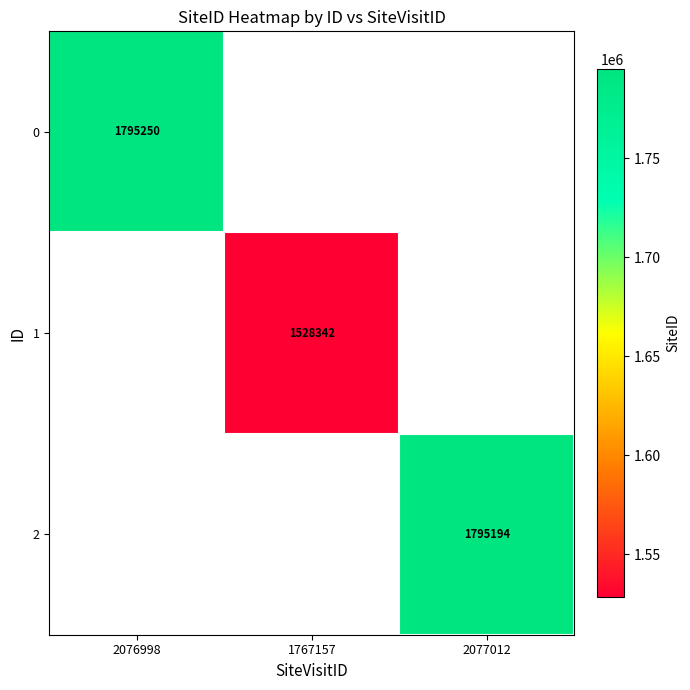

True or false: 1 has a value of 1528342 at 1767157.

True